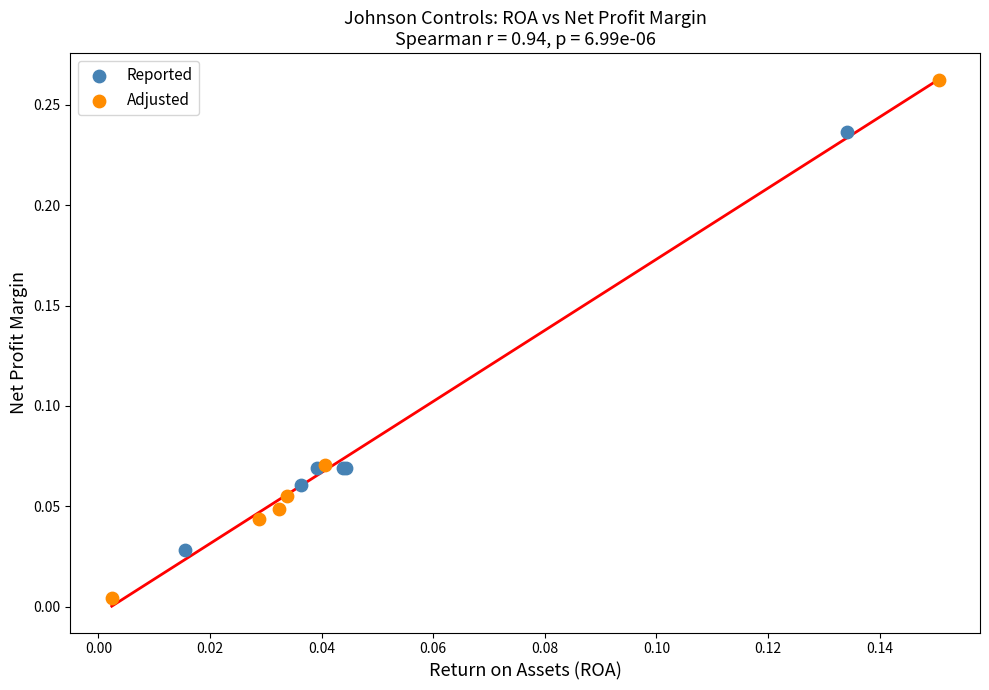

Which series has the widest spread of Y values?

Adjusted